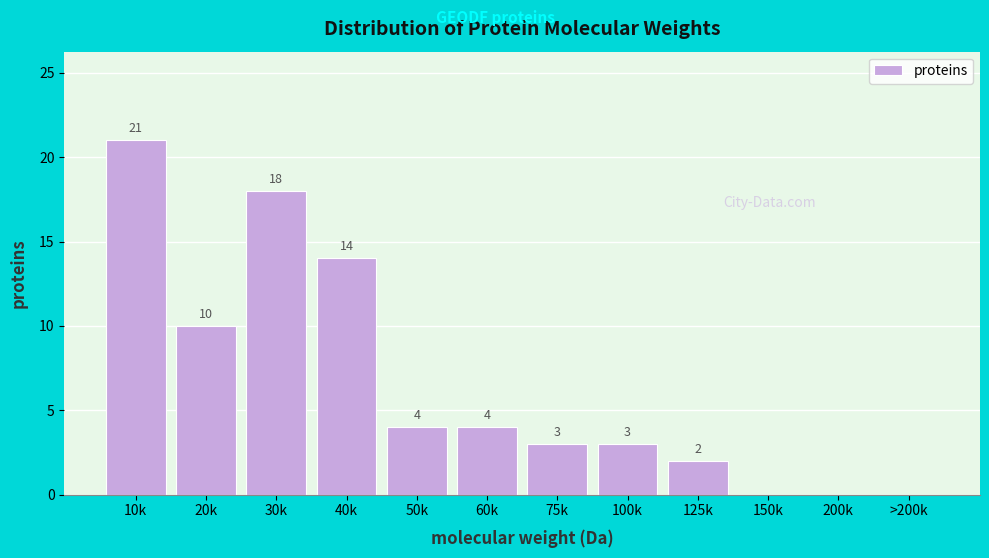

Reading left to right, what are all the values shown in this chart?

10k=21	20k=10	30k=18	40k=14	50k=4	60k=4	75k=3	100k=3	125k=2	150k=0	200k=0	>200k=0